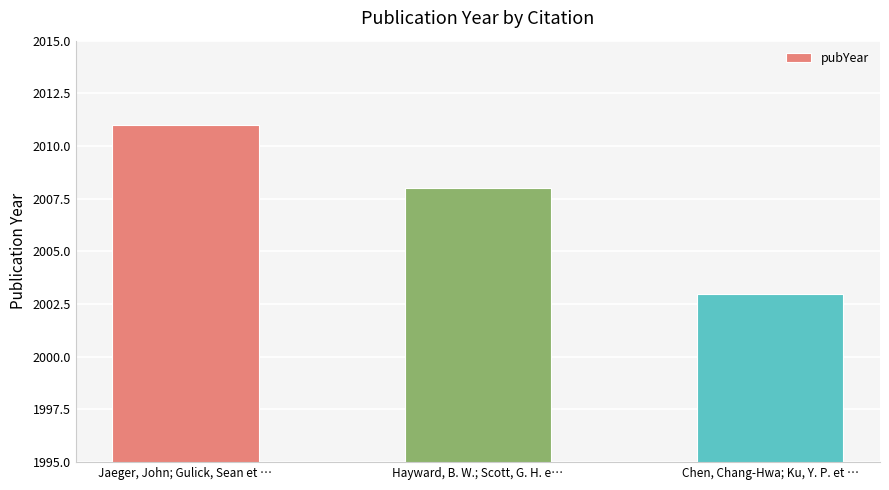

Rank the categories by value from lowest to highest.

Chen, Chang-Hwa; Ku, Y. P. et …, Hayward, B. W.; Scott, G. H. e…, Jaeger, John; Gulick, Sean et …